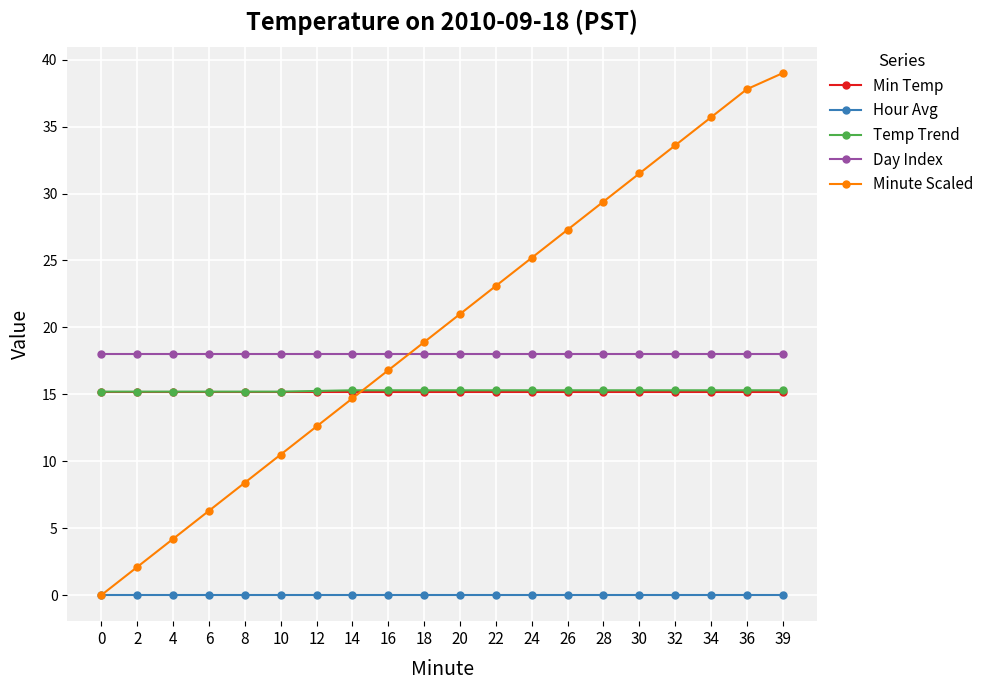

What is the total value across all series at 30?

80.0